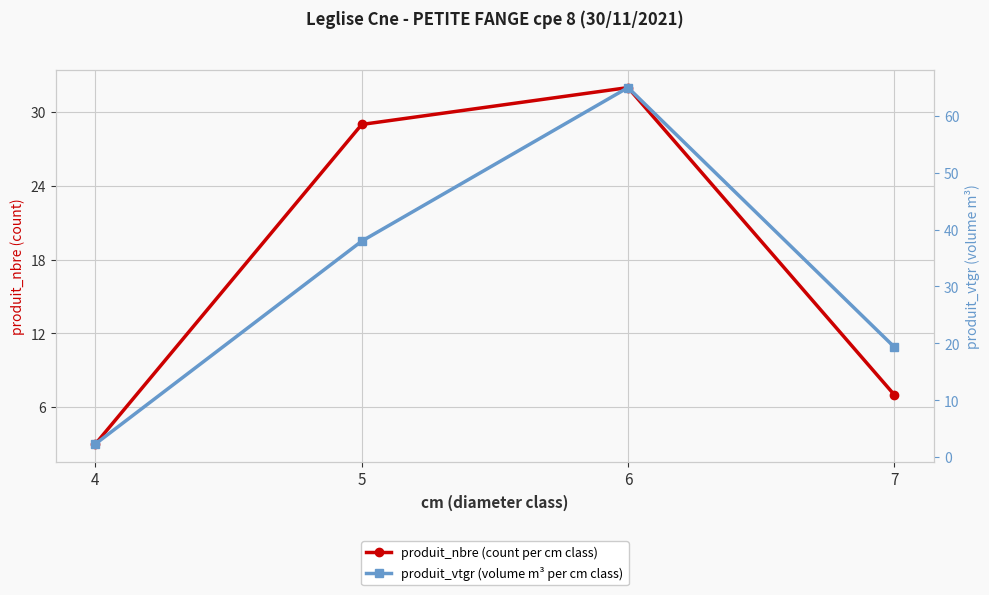

Where is the first local maximum for produit_nbre (count per cm class)?

6